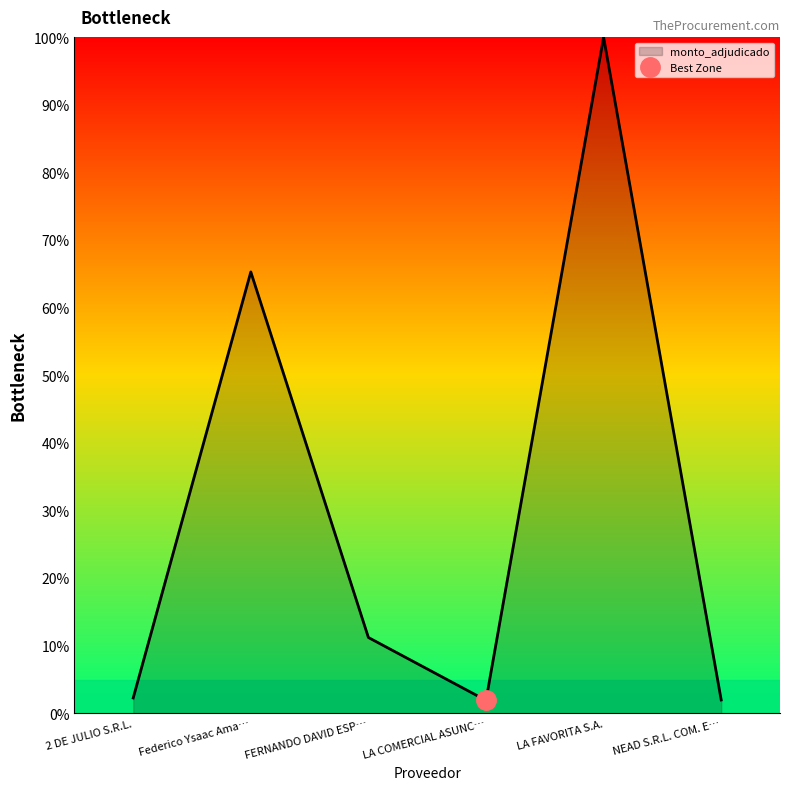

Is it true that monto_adjudicado equals 102.9 at Federico Ysaac Ama…?

False